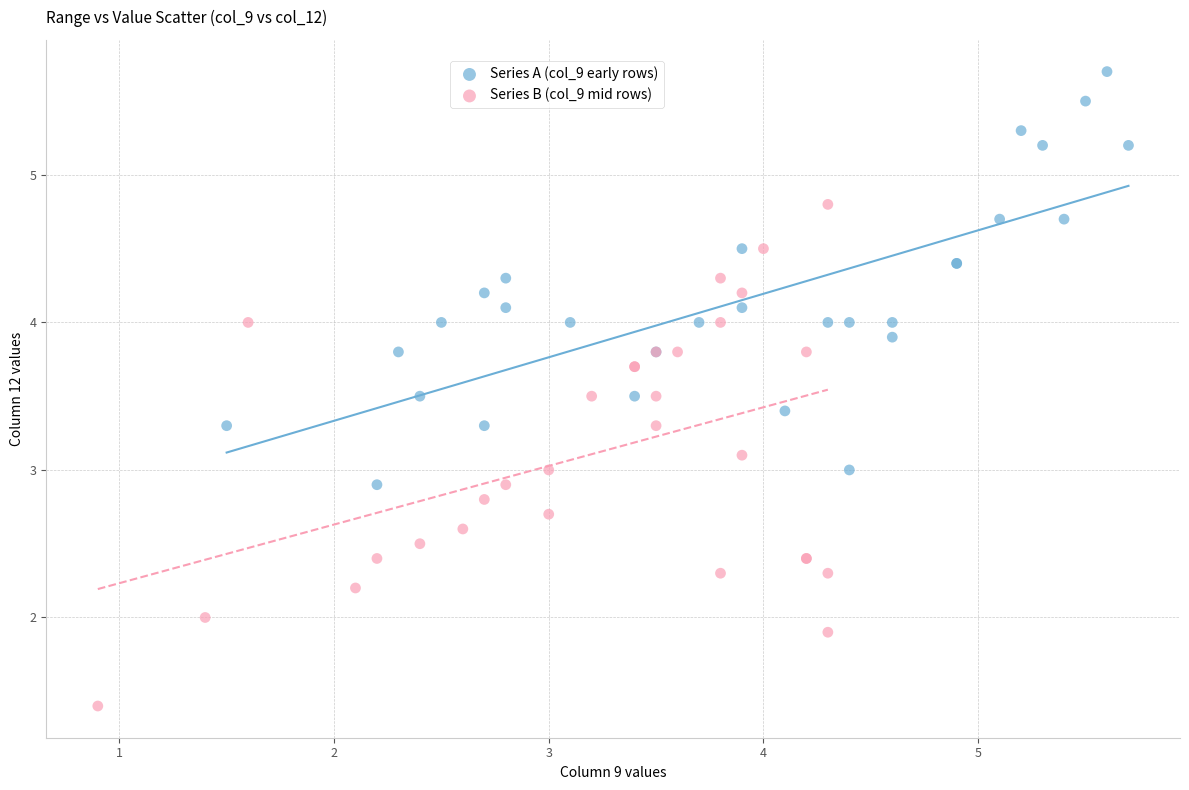

Which series has the widest spread of Y values?

Series B (col_9 mid rows)